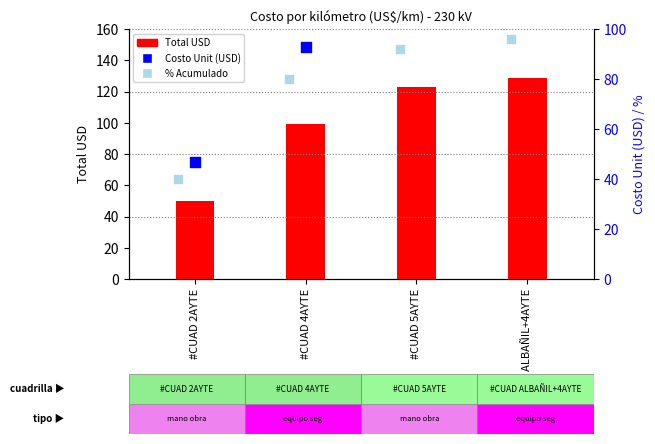

At which category is the sum across all series the highest?

#CUAD ALBAÑIL+4AYTE